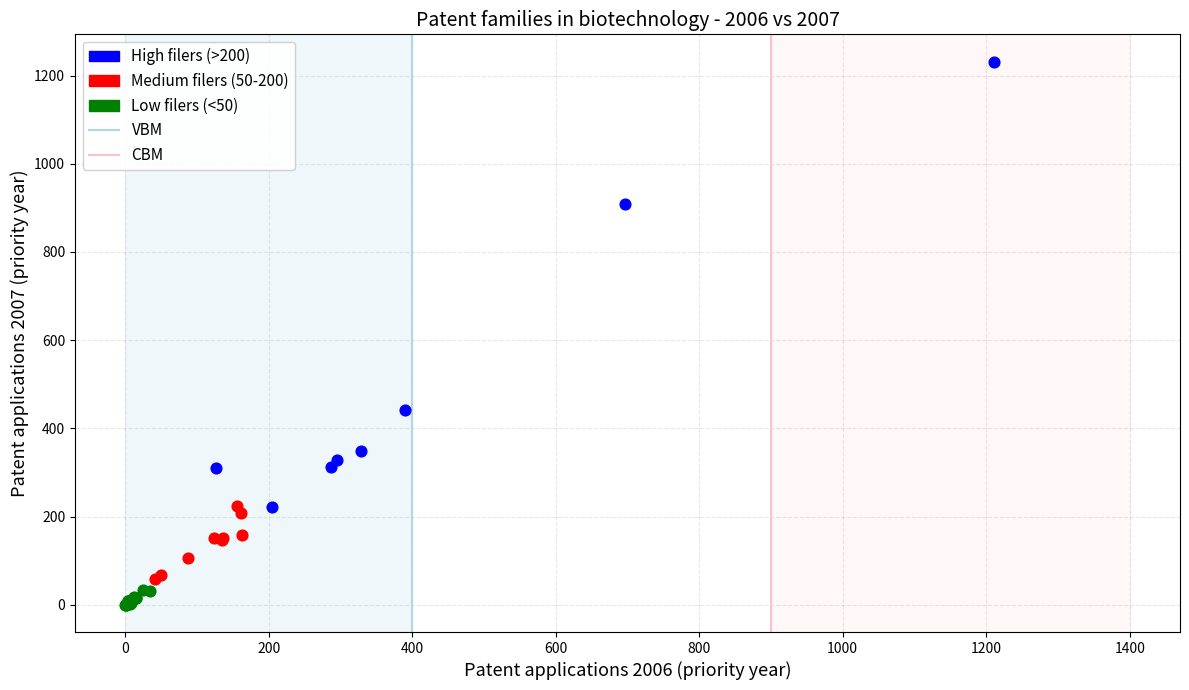

Which series contains the lowest Y value?

Low filers (<50)